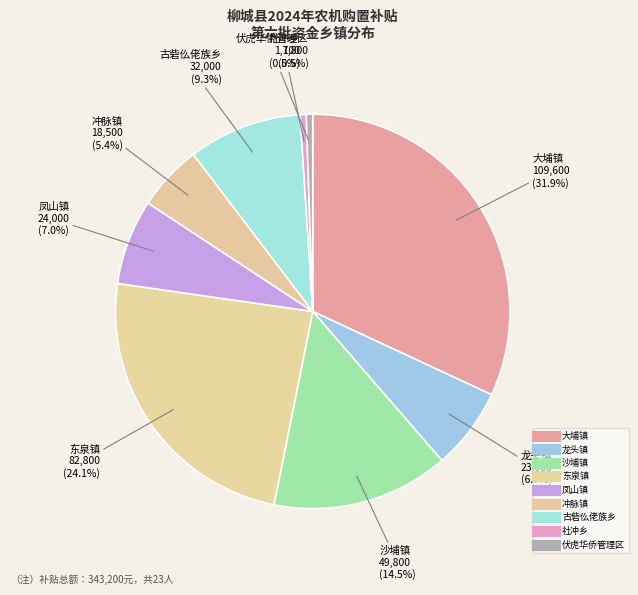

Does any single category account for the majority?

No